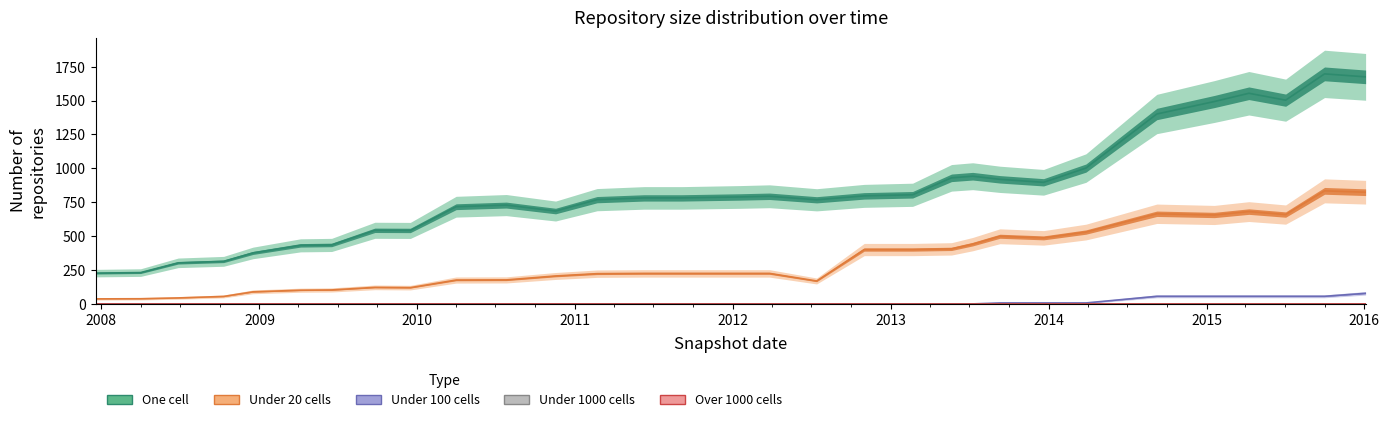

True or false: under_twenty_cells and under_hundred_cells cross at least once.

False